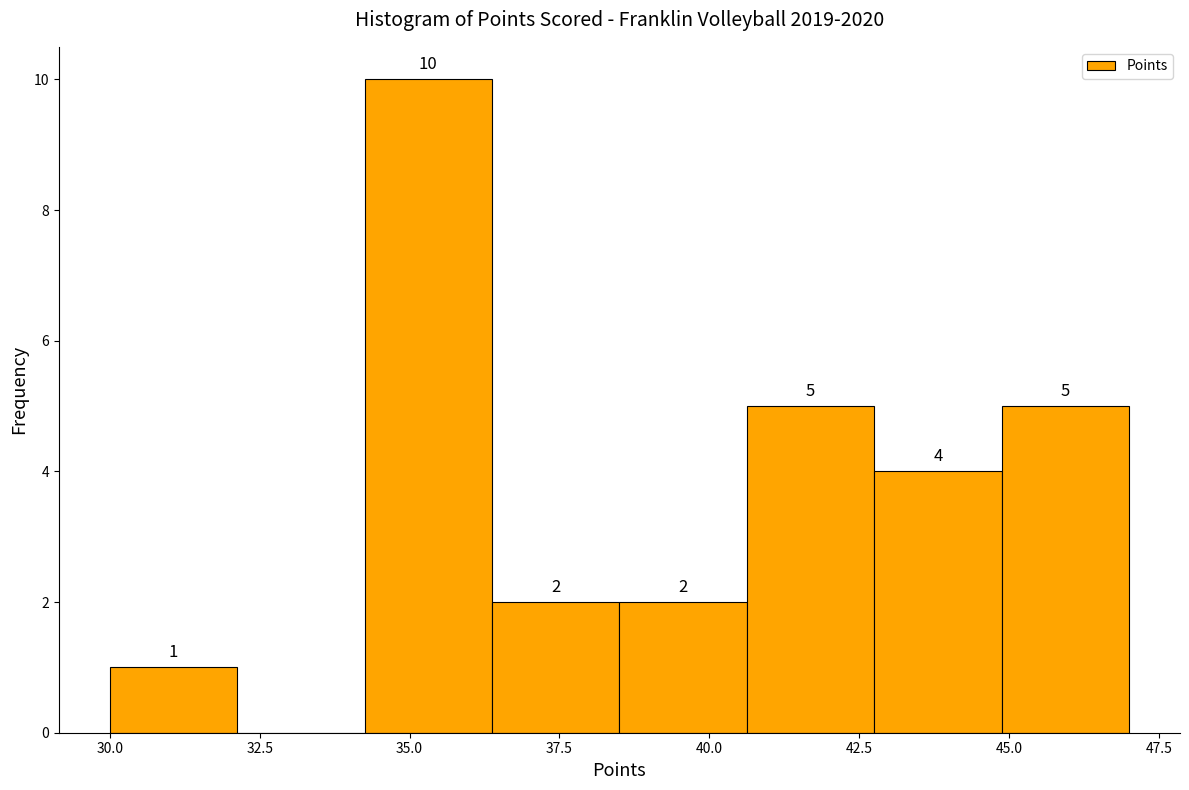

Which range on the x-axis has the tallest bar?

34.5 to 36.5